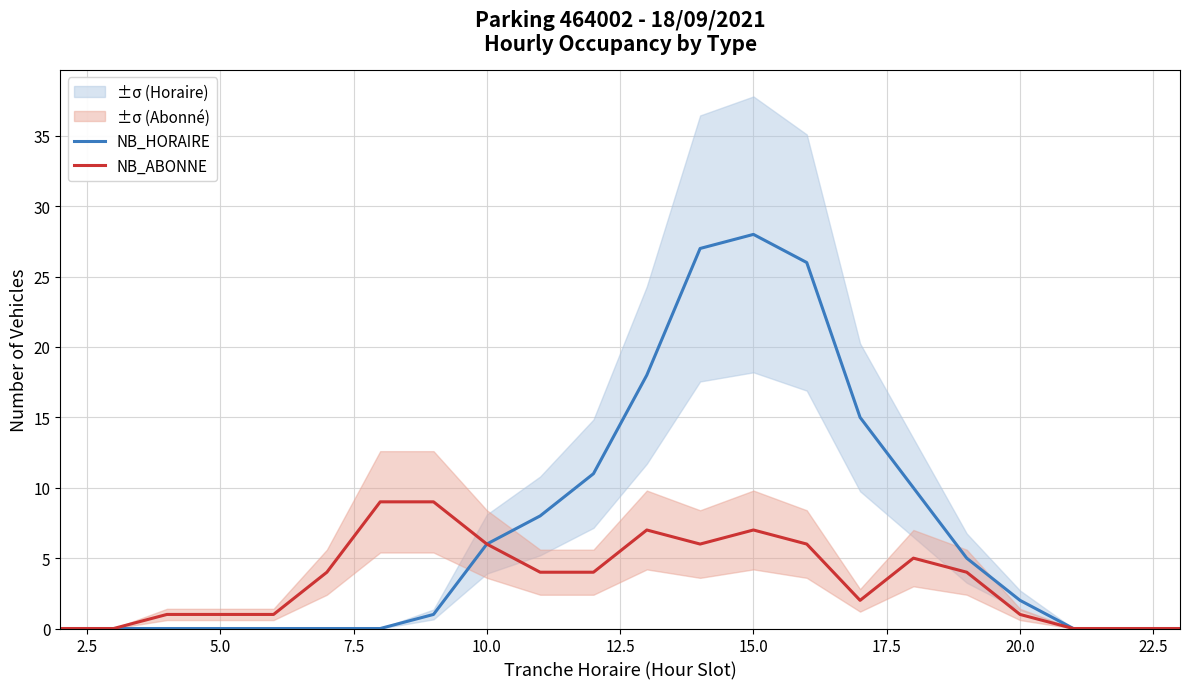

What is the highest value of the NB_HORAIRE series?

28